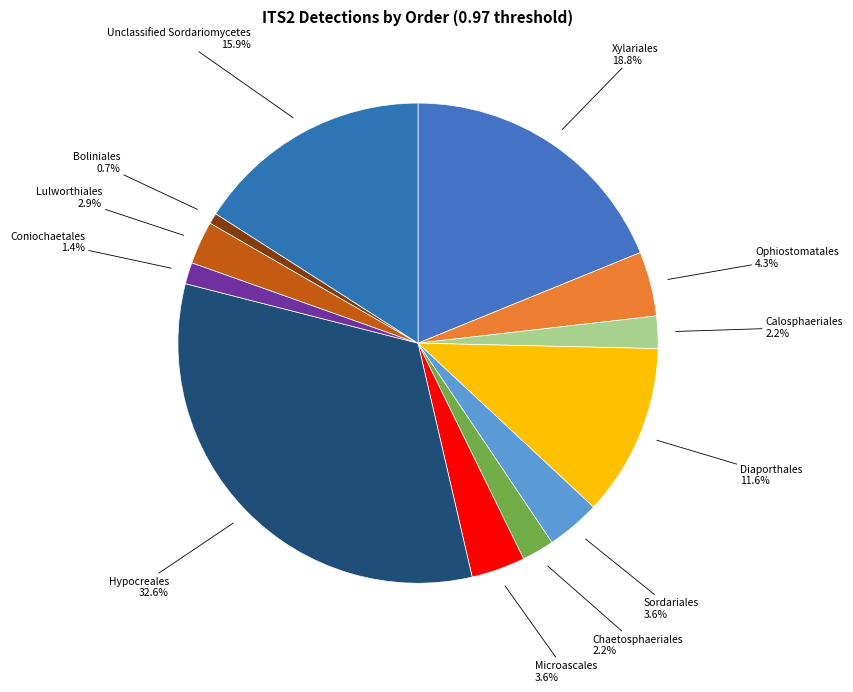

Which slice is the smallest?

Boliniales